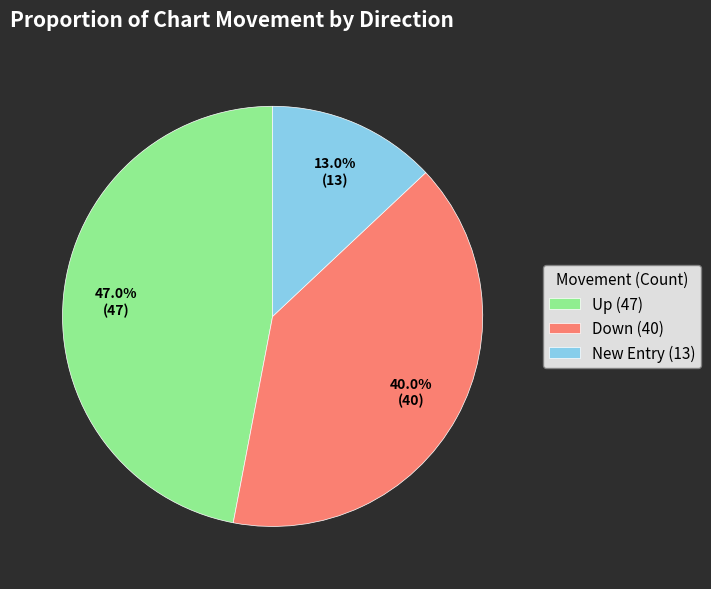

Rank the categories by value from highest to lowest.

Up (47), Down (40), New Entry (13)